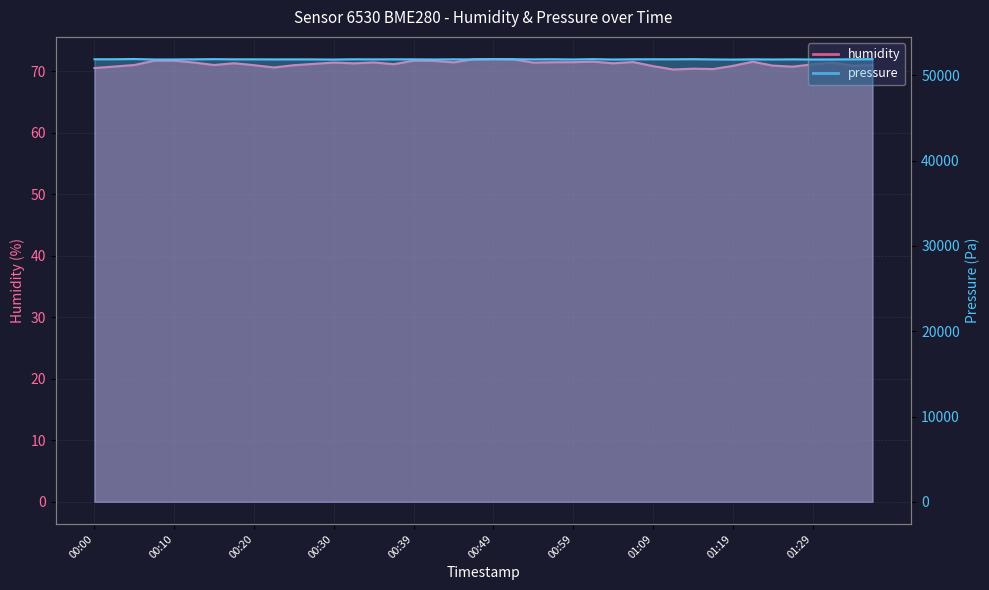

Does the chart display data point markers on the line(s)?

No